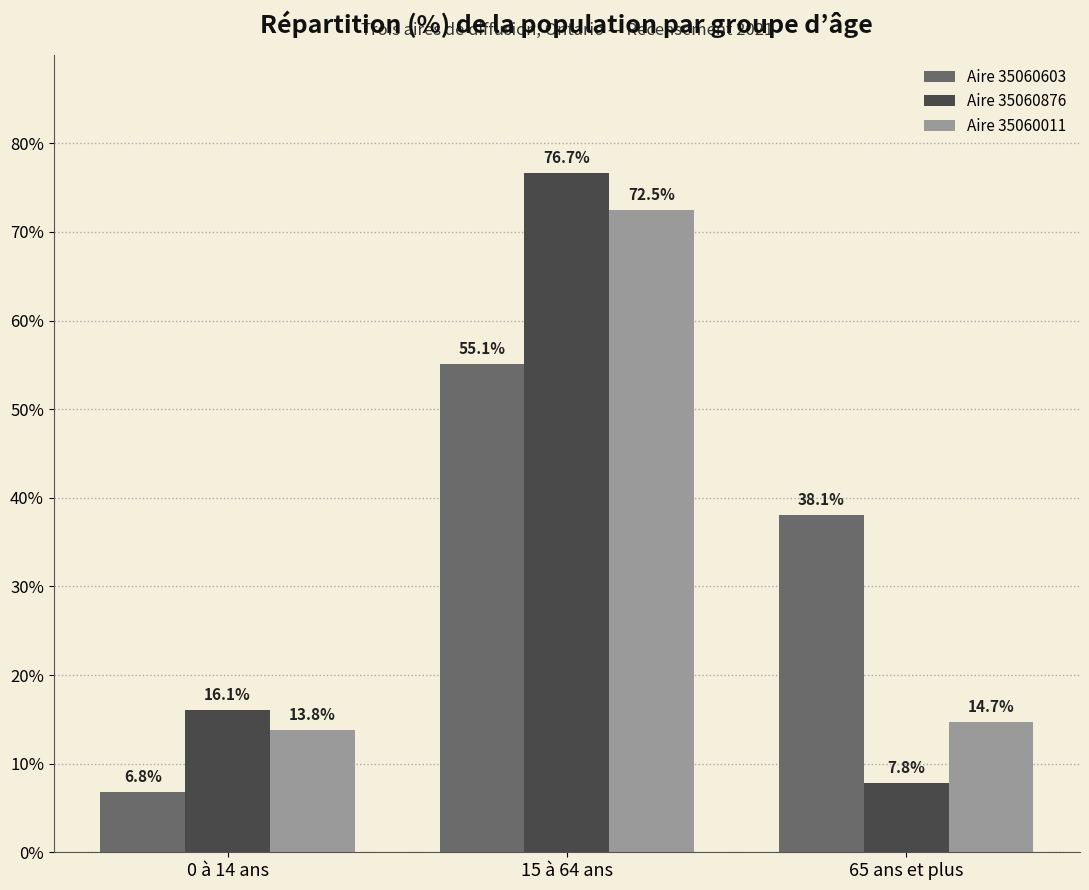

Which series has the widest spread of values?

Aire 35060876